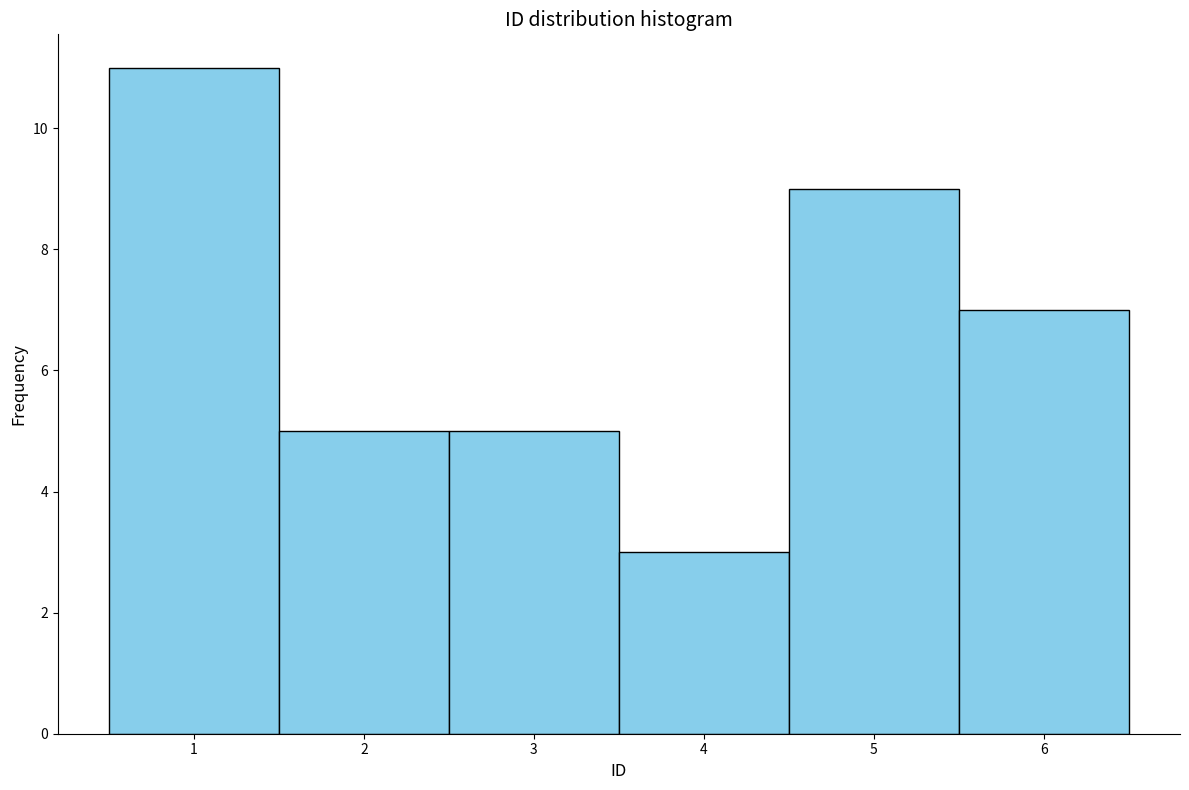

Reading left to right, list every bar in this chart as the range it spans on the x-axis followed by its height. The values are not printed on the chart, so give them approximately, as read against the axis.

0.5 to 1.5: 11
1.5 to 2.5: 5
2.5 to 3.5: 5
3.5 to 4.5: 3
4.5 to 5.5: 9
5.5 to 6.5: 7